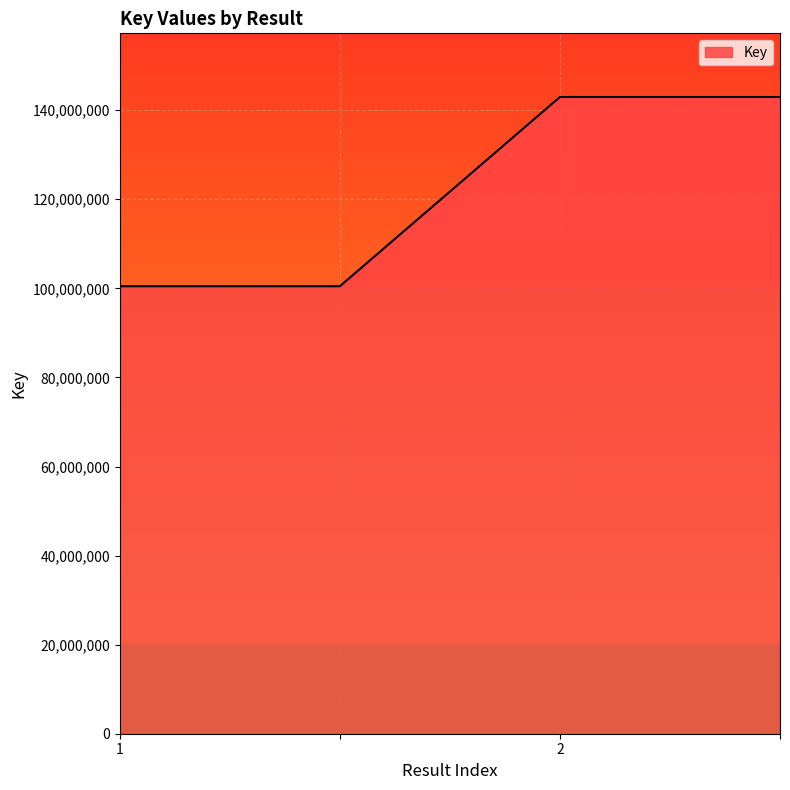

What is the difference between the maximum and minimum values?

42487988